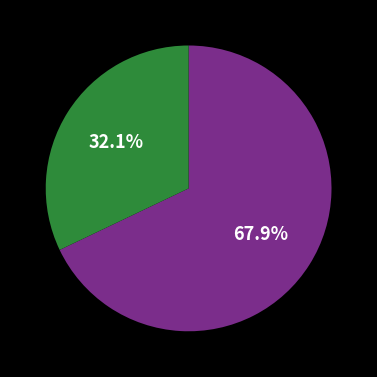

Is there a majority slice in this chart?

Yes